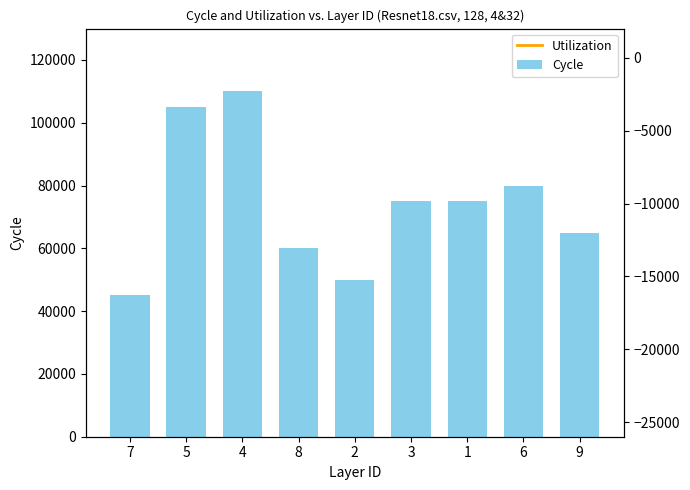

What position from the left is 9?

9